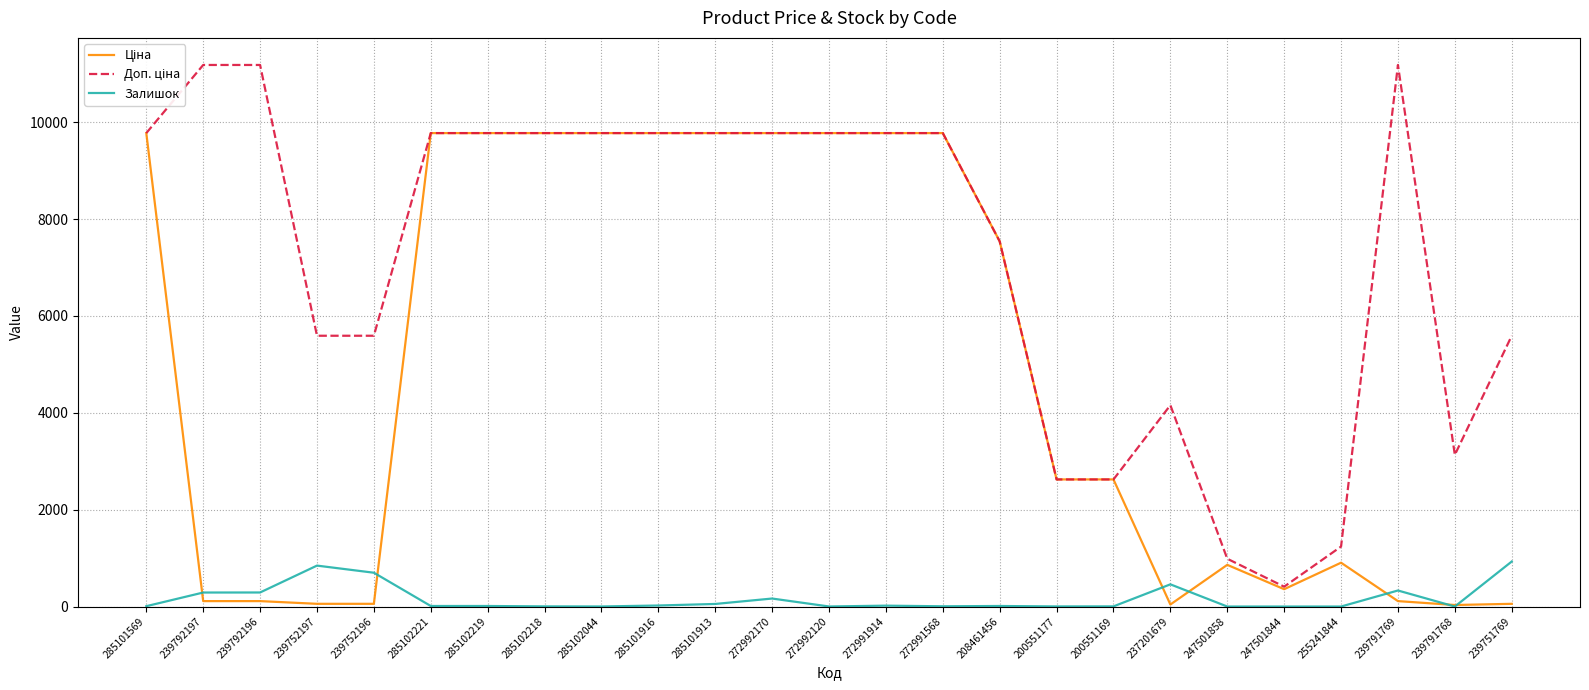

Count the number of data series in this chart.

3